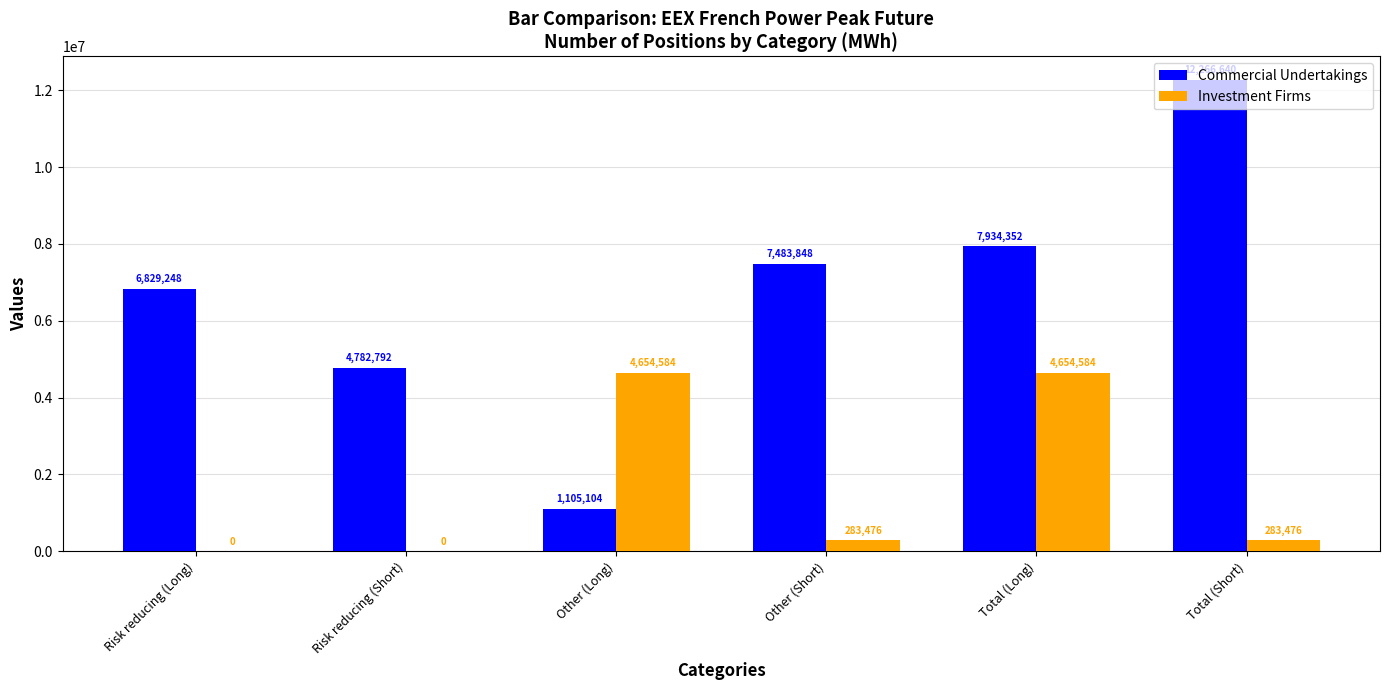

Reading left to right, what are all the values shown in this chart?

Commercial Undertakings: Risk reducing (Long)=6829248	Risk reducing (Short)=4782792	Other (Long)=1105104	Other (Short)=7483848	Total (Long)=7934352	Total (Short)=12266640
Investment Firms: Risk reducing (Long)=0	Risk reducing (Short)=0	Other (Long)=4654584	Other (Short)=283476	Total (Long)=4654584	Total (Short)=283476